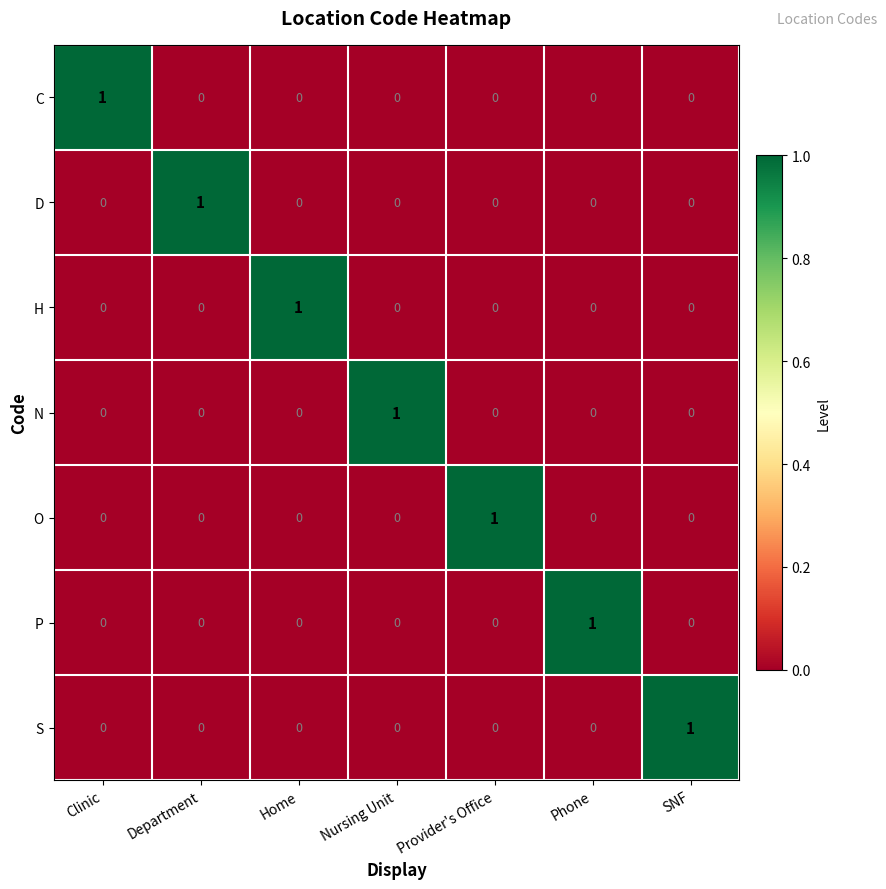

How many distinct data groups are displayed?

7